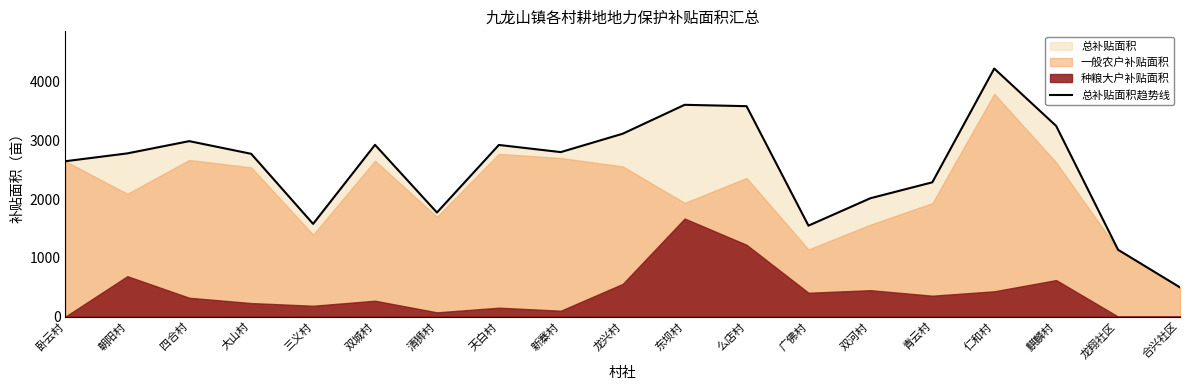

Which label corresponds to the largest value in the chart?

仁和村